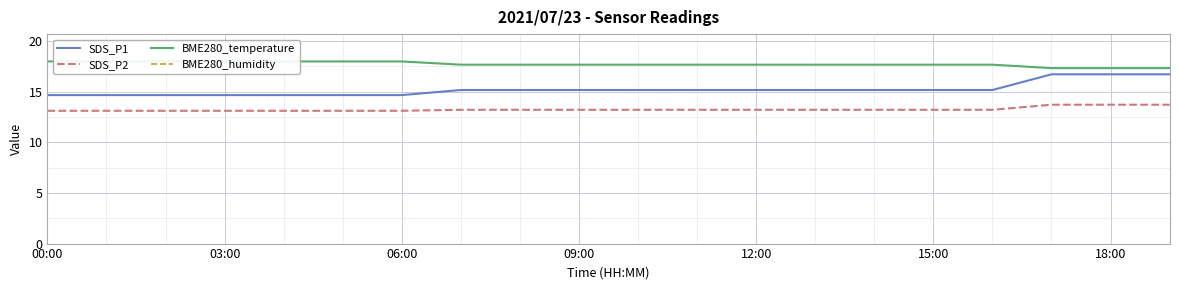

Count the number of categories in the chart.

20